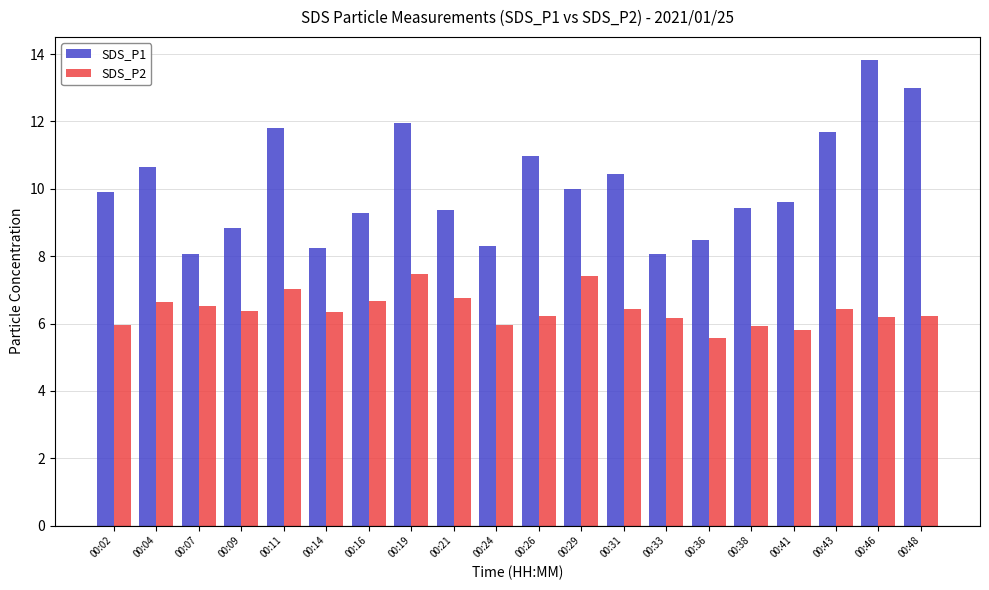

What is the maximum value shown in the chart?

13.8